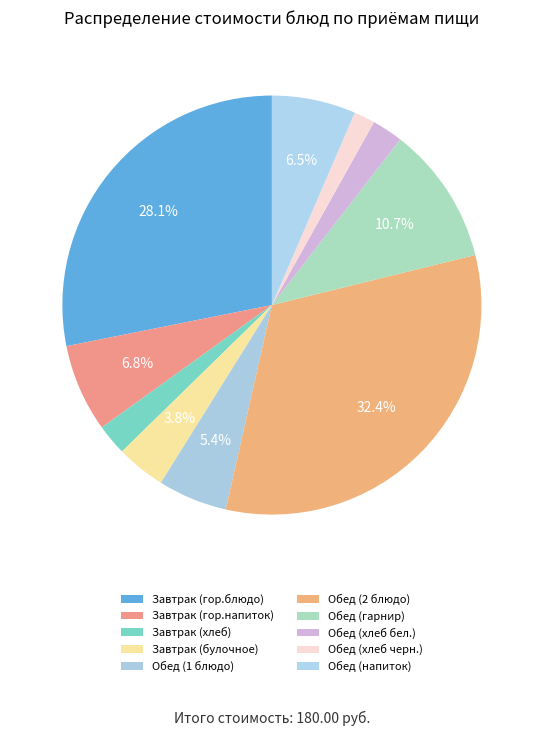

To the nearest percent, what portion does Обед (хлеб черн.) represent?

2%